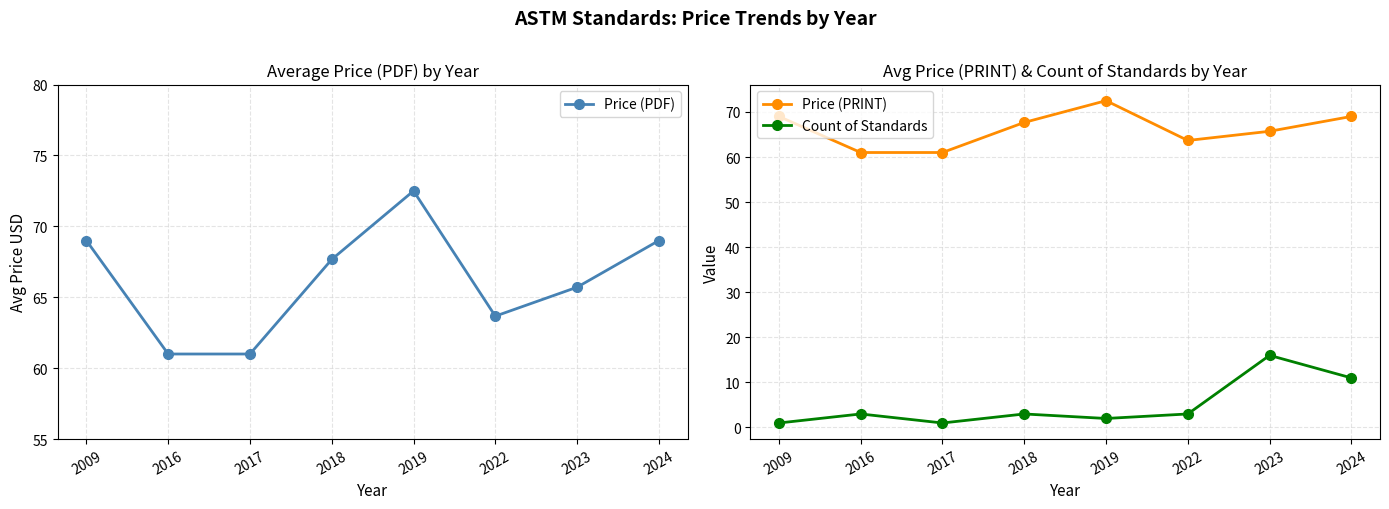

The Price (PDF) series shows 38.3 at 2023. True or false?

False